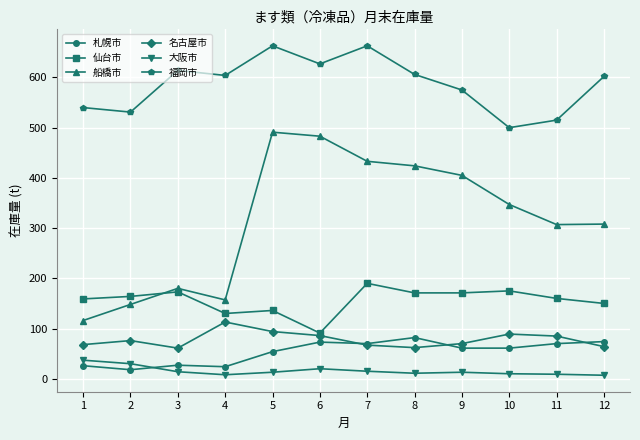

How many lines are shown in the chart?

6